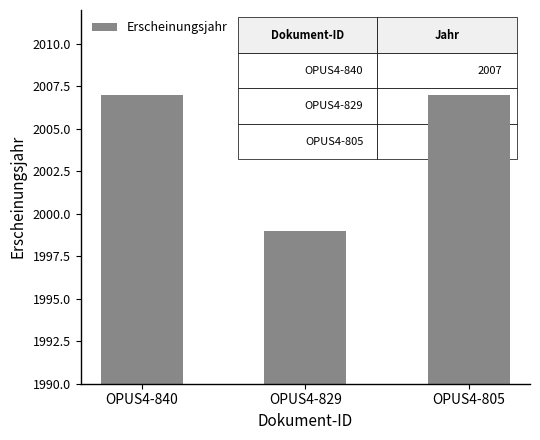

What is the value of the 1st bar from the left?

2007